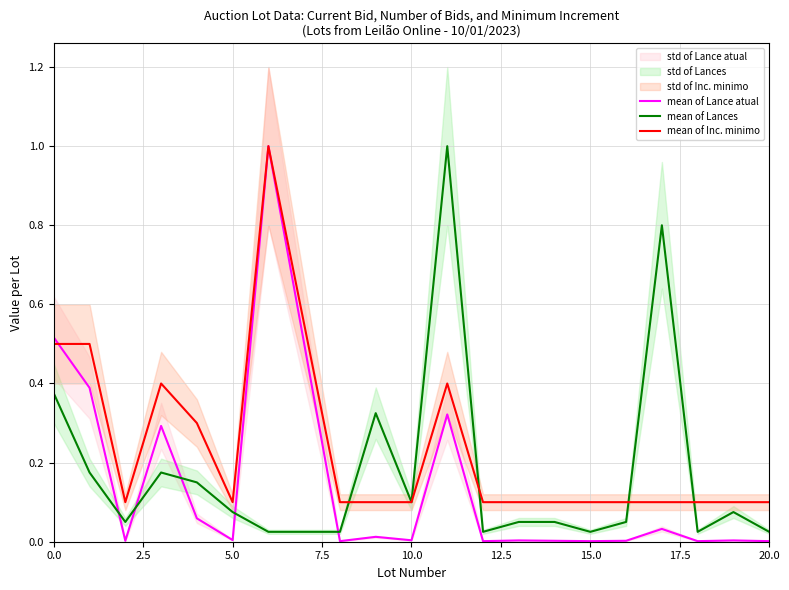

The mean of Lances series shows 0.6 at 0.0. True or false?

False